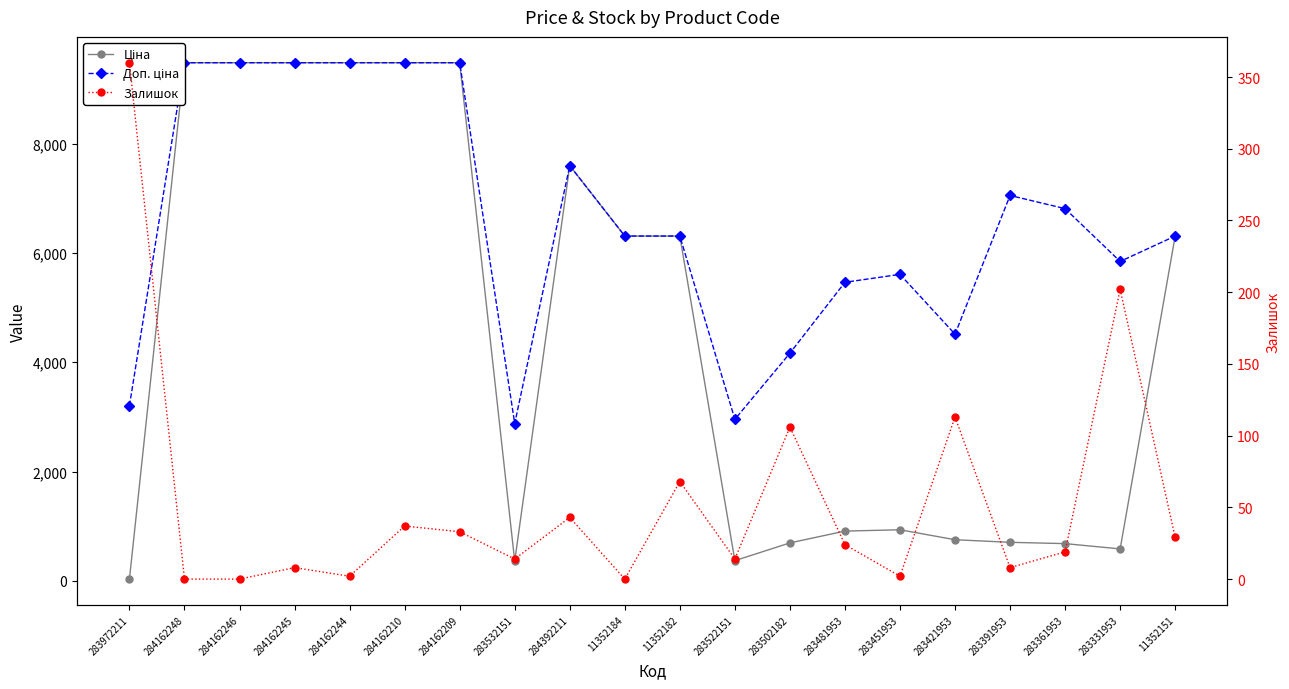

True or false: Доп. ціна has a value of 3543.6 at 284392211.

False